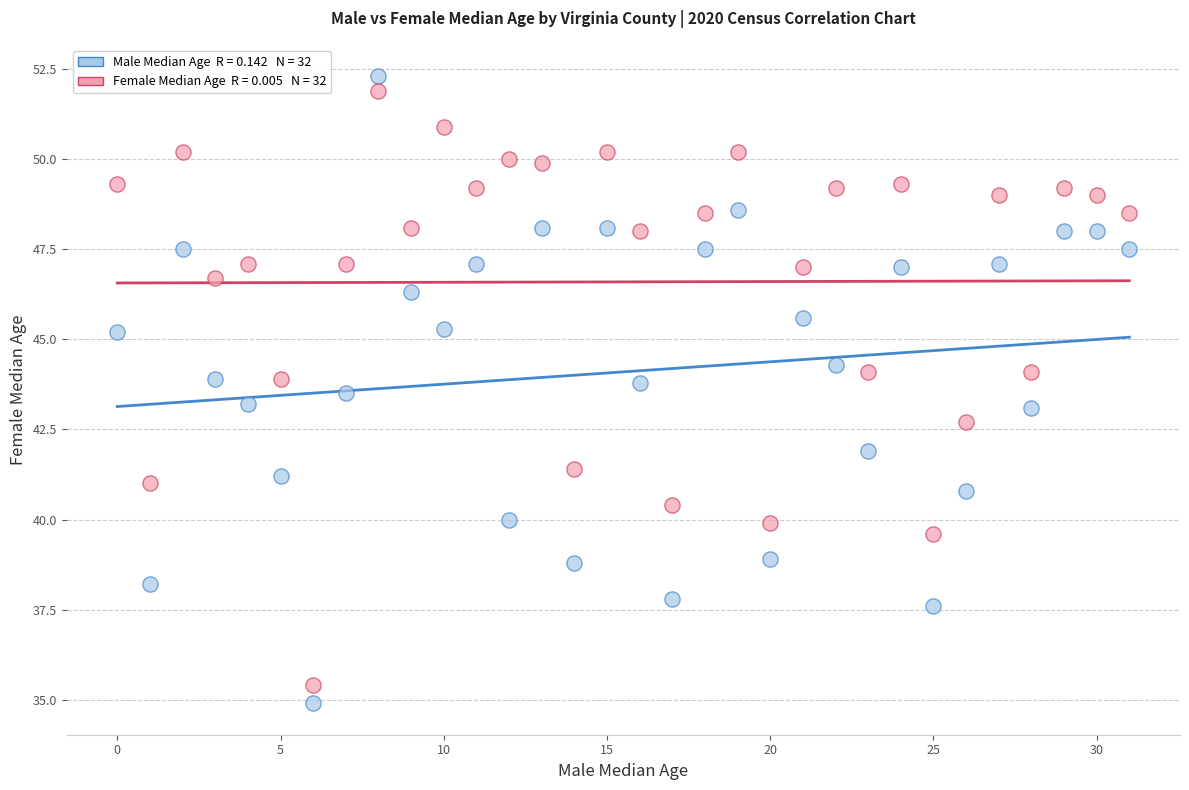

Across all data points, what is the range of Y values (max minus min)?

17.4